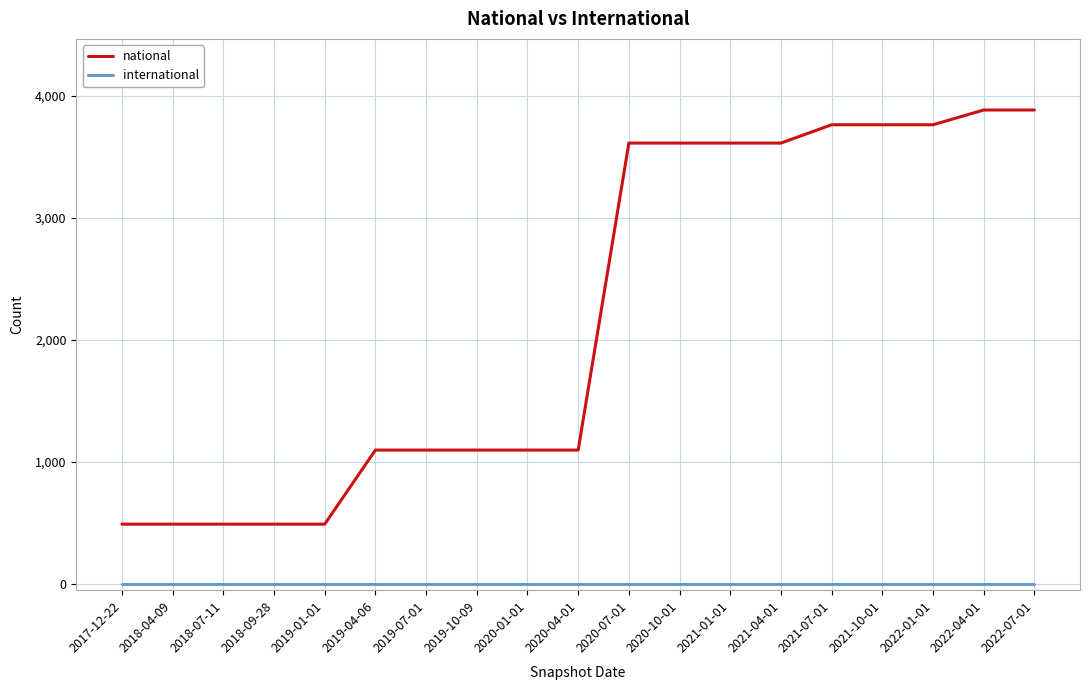

Rank the series by their average value, from highest to lowest.

national, international